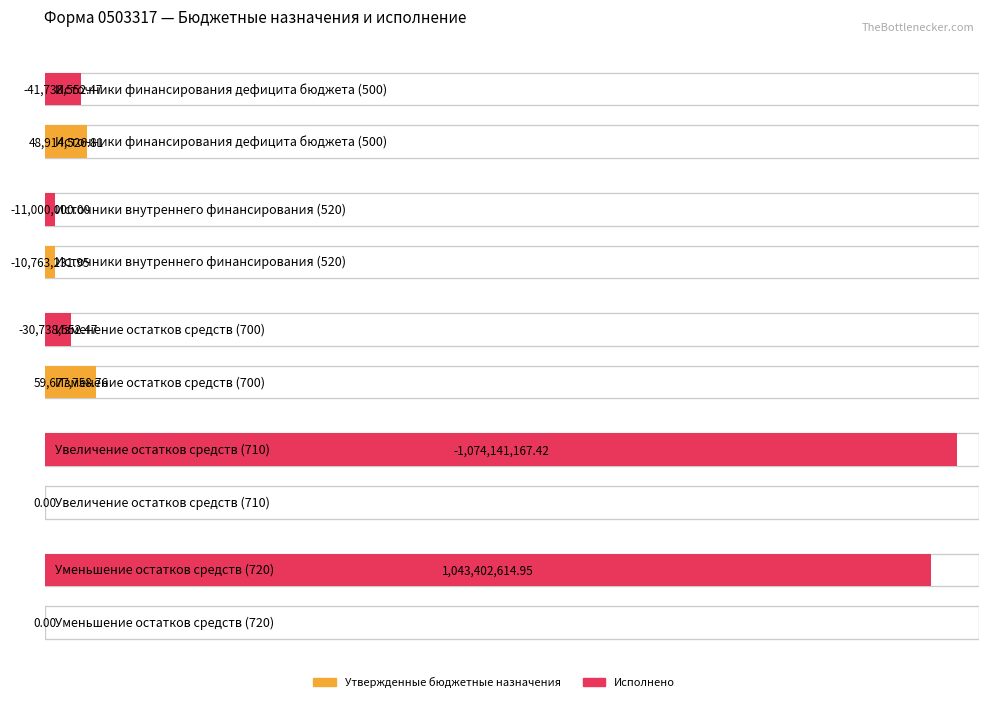

What is the spread (max minus min) of values at Увеличение остатков
средств (710)?

1074141167.4